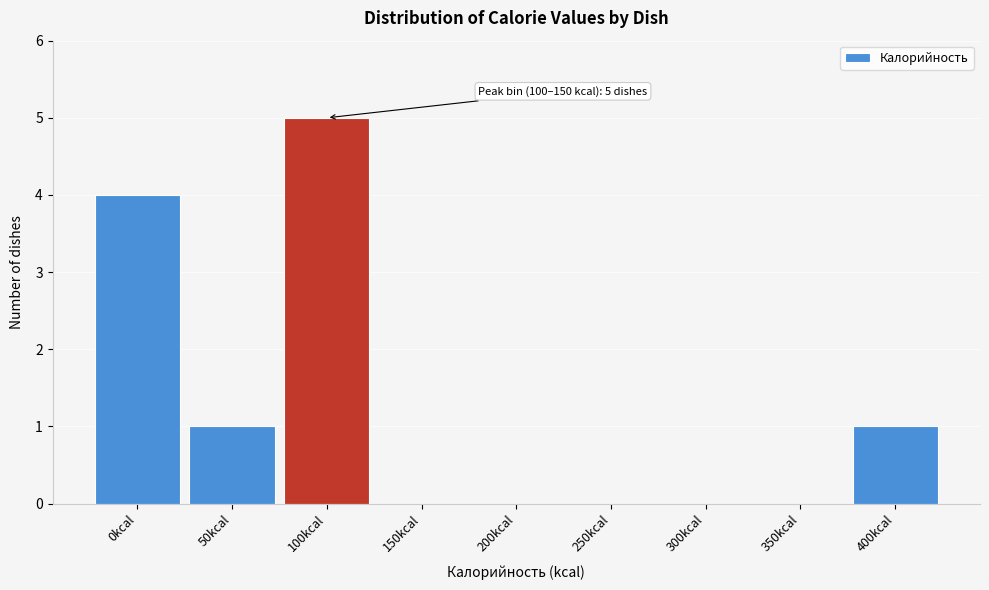

Reading left to right, extract all data points from this chart.

0kcal=4	50kcal=1	100kcal=5	150kcal=0	200kcal=0	250kcal=0	300kcal=0	350kcal=0	400kcal=1